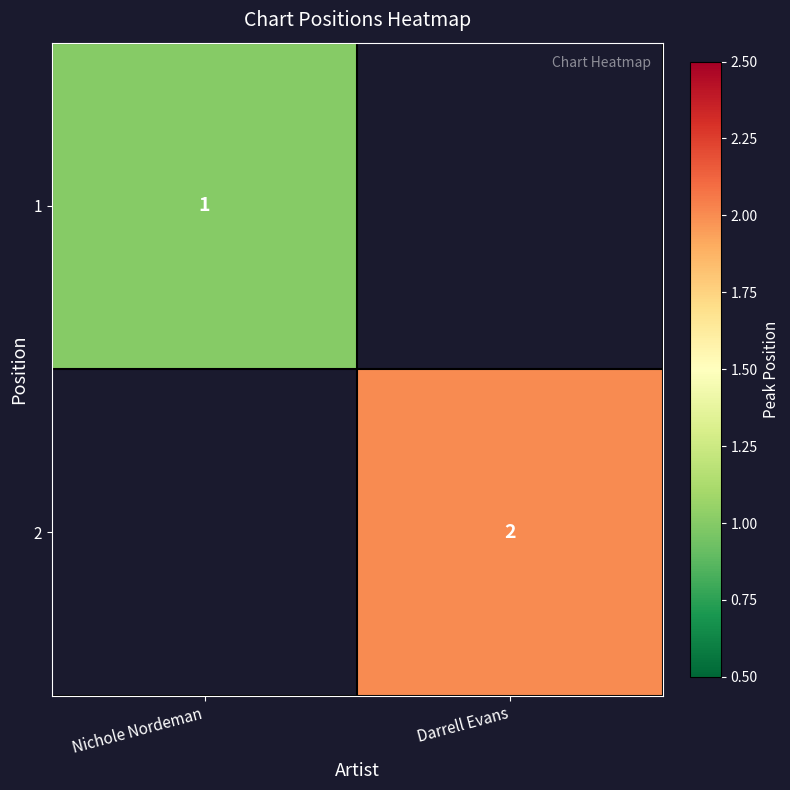

True or false: 2 has a value of 2 at Darrell Evans.

True